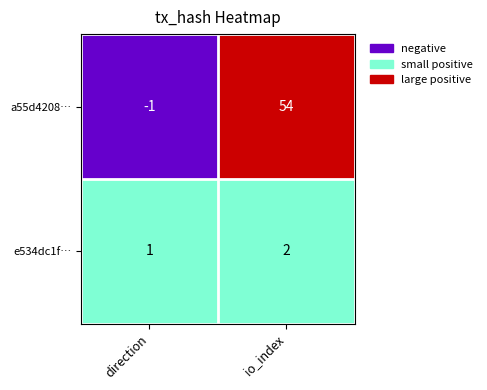

Rank the series by their maximum value, from highest to lowest.

a55d4208…, e534dc1f…